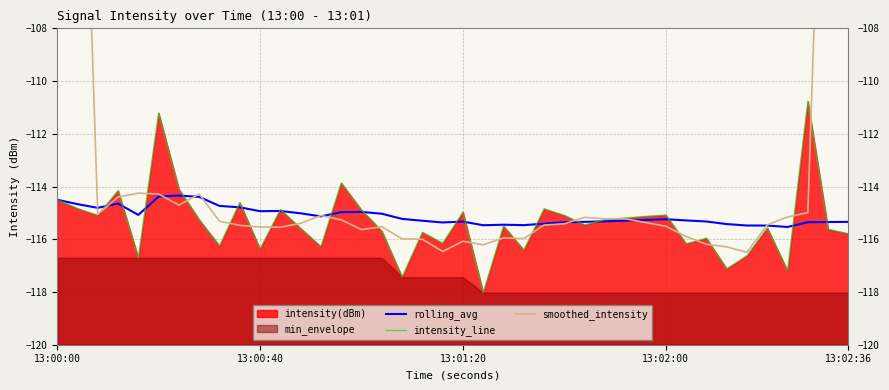

How many interior local valleys does the intensity_line series have?

13